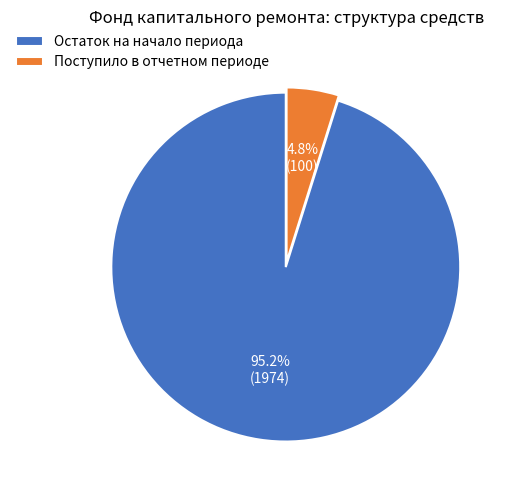

Rank the categories by value from lowest to highest.

Поступило в отчетном периоде, Остаток на начало периода